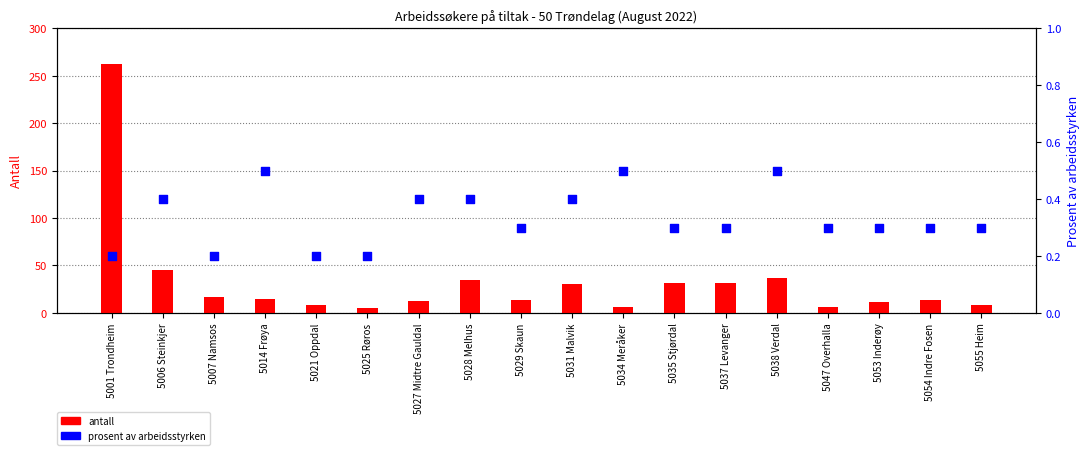

What is the total value across all series at 5027 Midtre Gauldal?

13.4